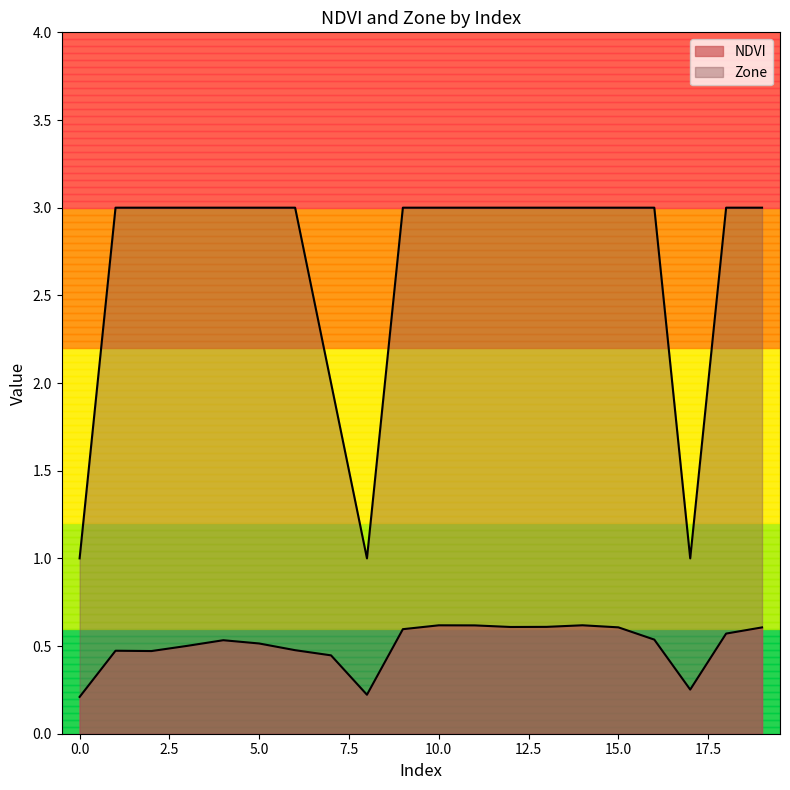

List the labels in order of NDVI value, smallest first.

0, 8, 17, 7, 2, 1, 6, 3, 5, 4, 16, 18, 9, 19, 15, 12, 13, 11, 10, 14